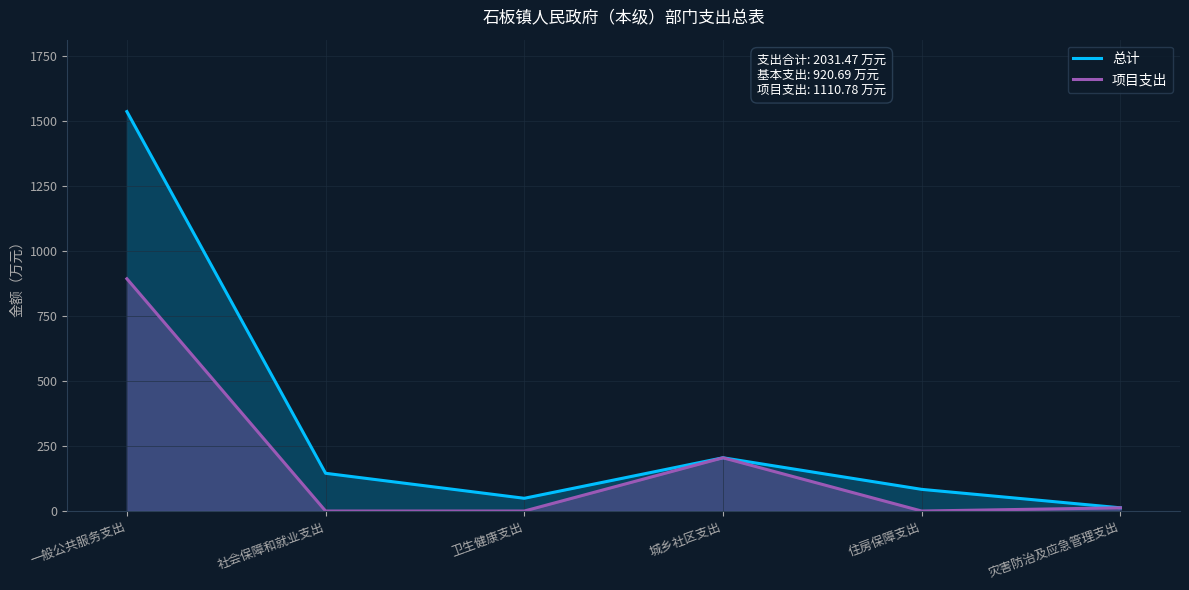

Is the value of 项目支出 at 卫生健康支出 greater than the value of 总计 at 社会保障和就业支出?

No